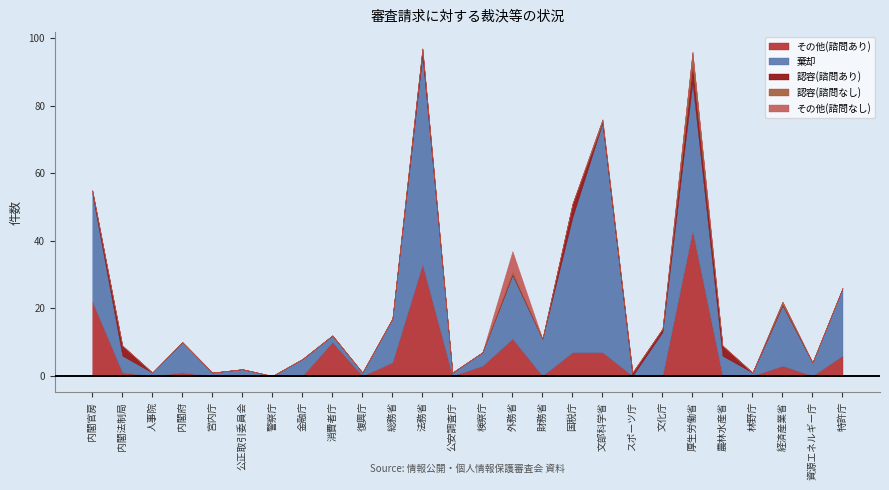

What is the label of the 15th point from the left?

外務省